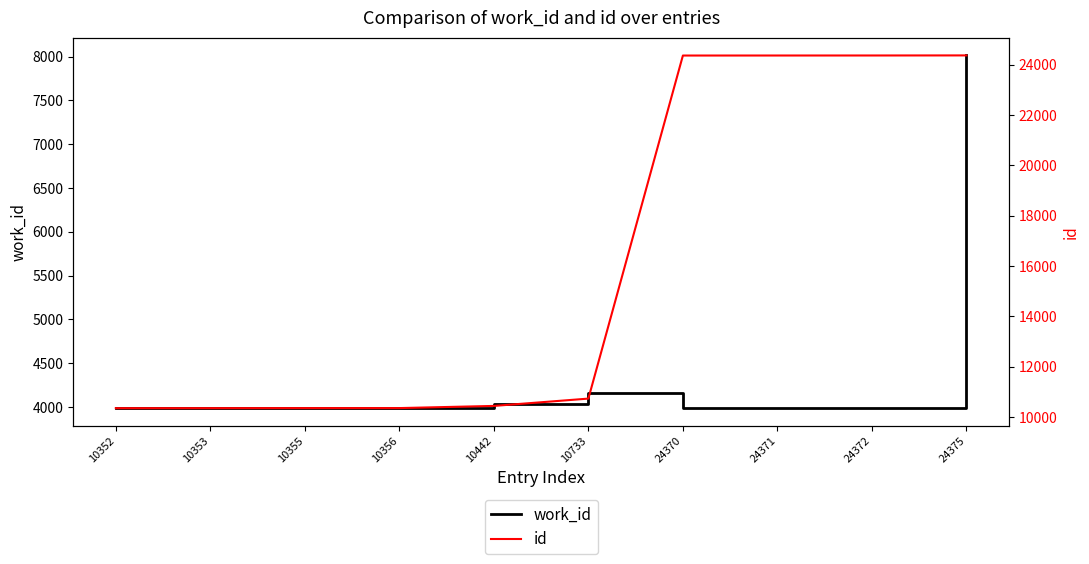

How many interior local peaks does the work_id series have?

1